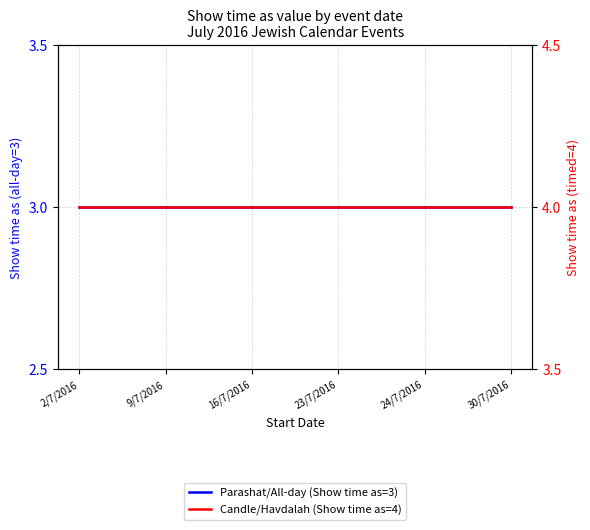

Rank the series at 30/7/2016 from highest to lowest value.

Candle/Havdalah (Show time as=4), Parashat/All-day (Show time as=3)